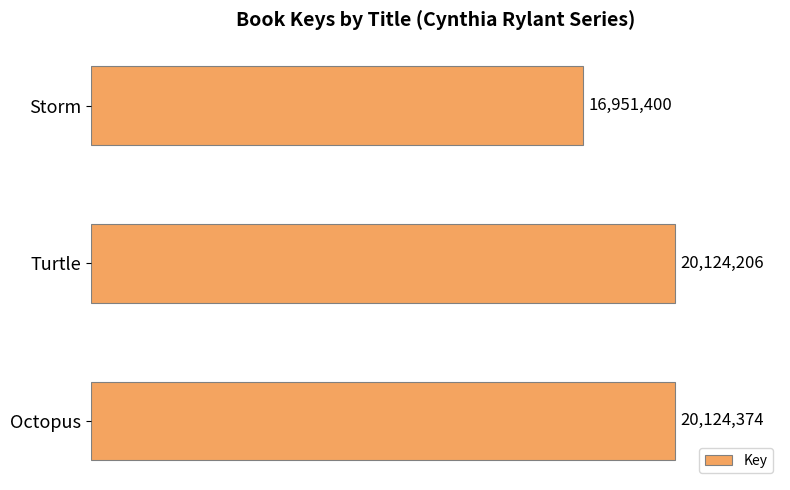

Are the bars horizontal?

Yes